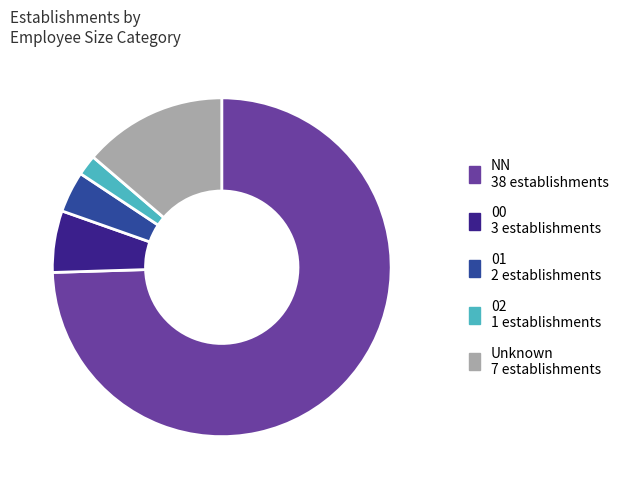

Is there any slice that represents more than half of the pie?

Yes